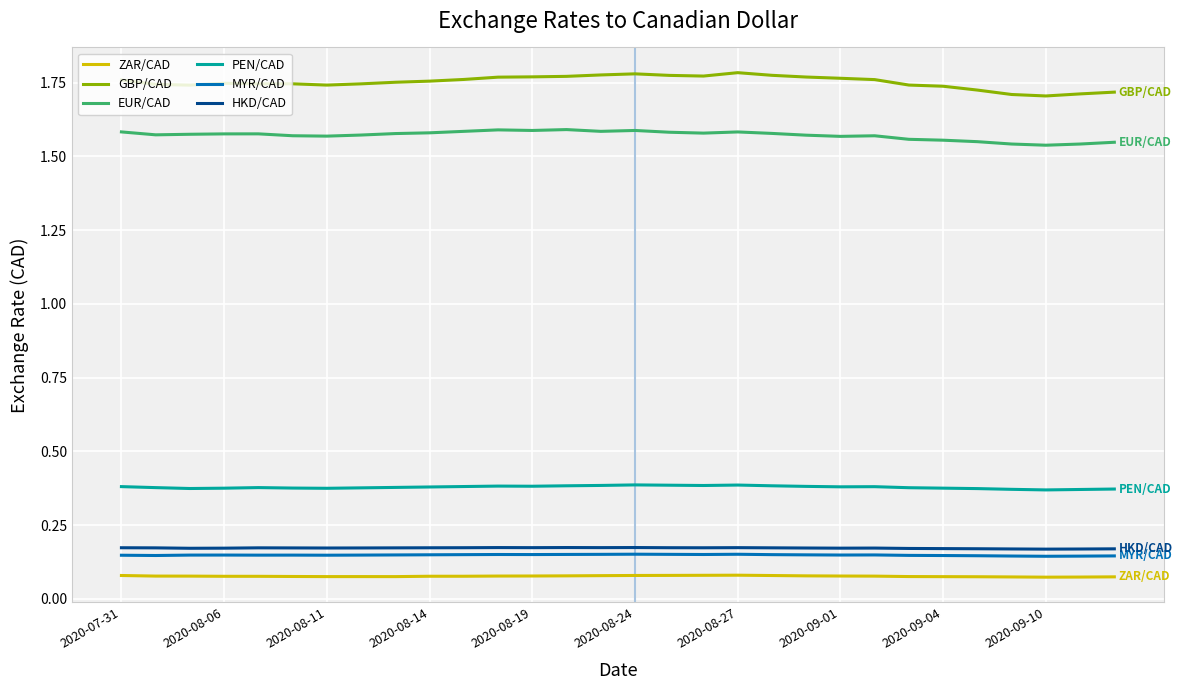

Rank the series by their maximum value, from lowest to highest.

ZAR/CAD, MYR/CAD, HKD/CAD, PEN/CAD, EUR/CAD, GBP/CAD